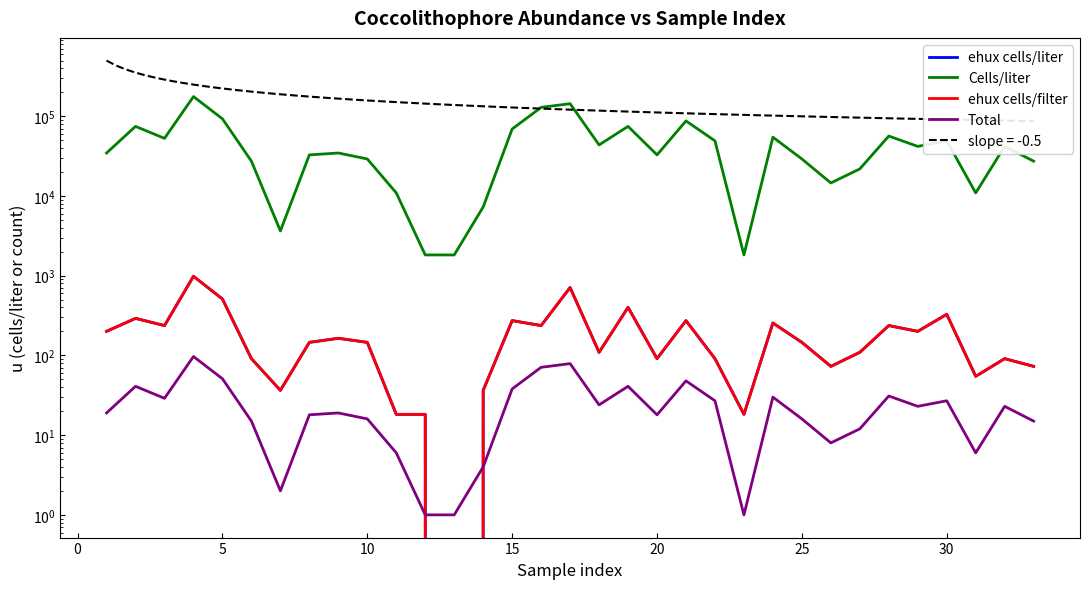

The ehux cells/filter series shows 27.3 at 10. True or false?

False